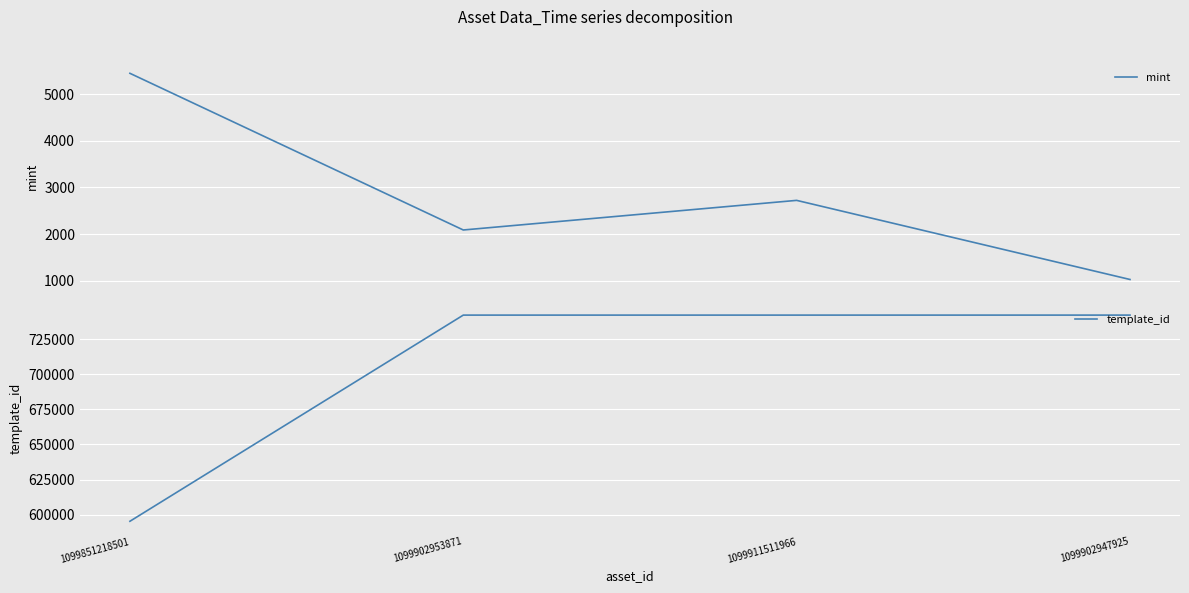

True or false: template_id has more than 1 points higher than both neighbors.

False